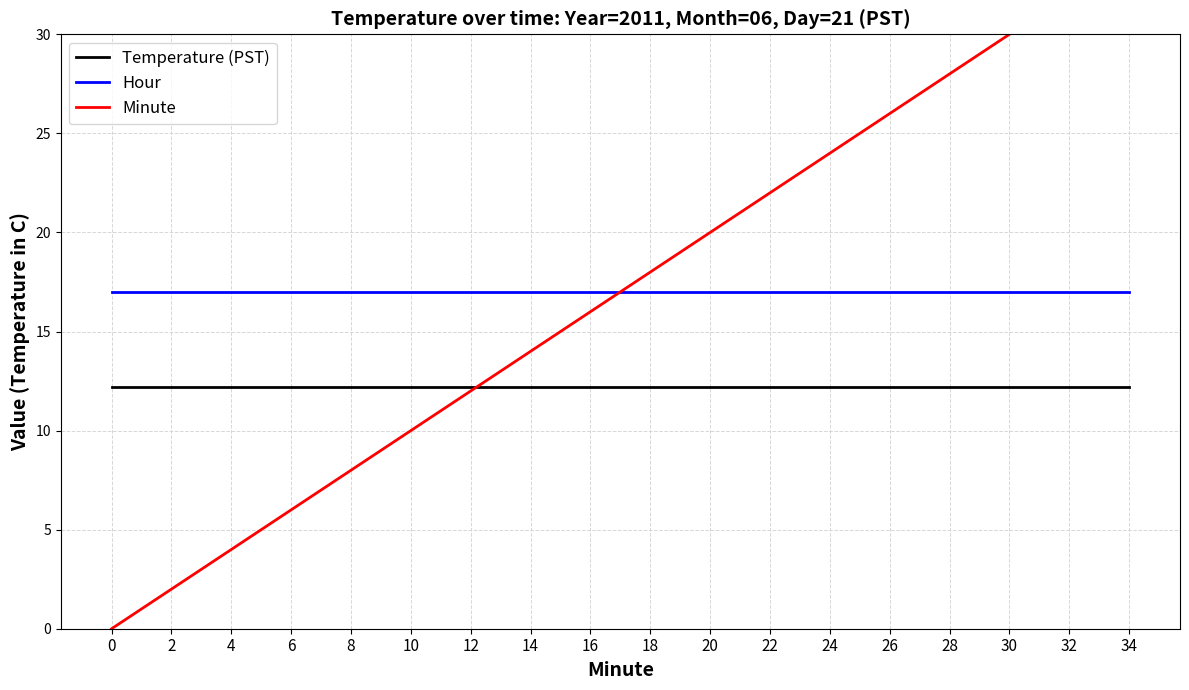

Rank the series at 2 from lowest to highest value.

Minute, Temperature (PST), Hour